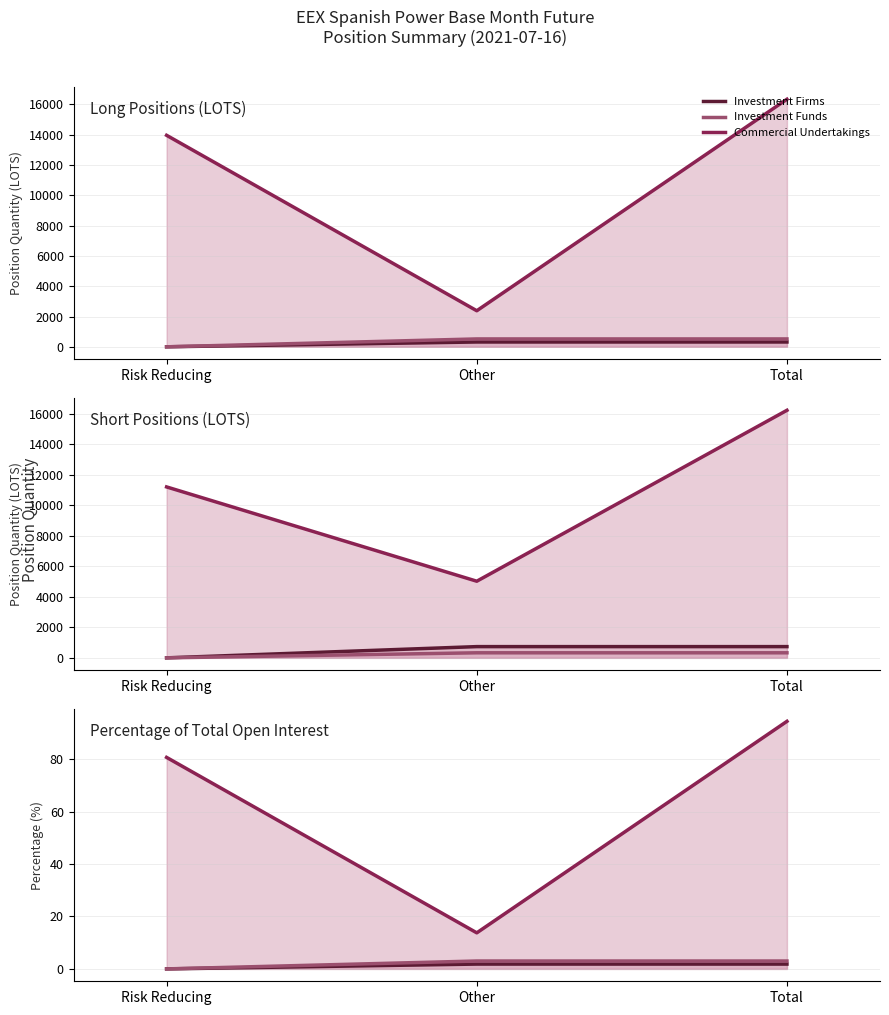

Where is Commercial Undertakings nearest to the value 54?

Risk Reducing